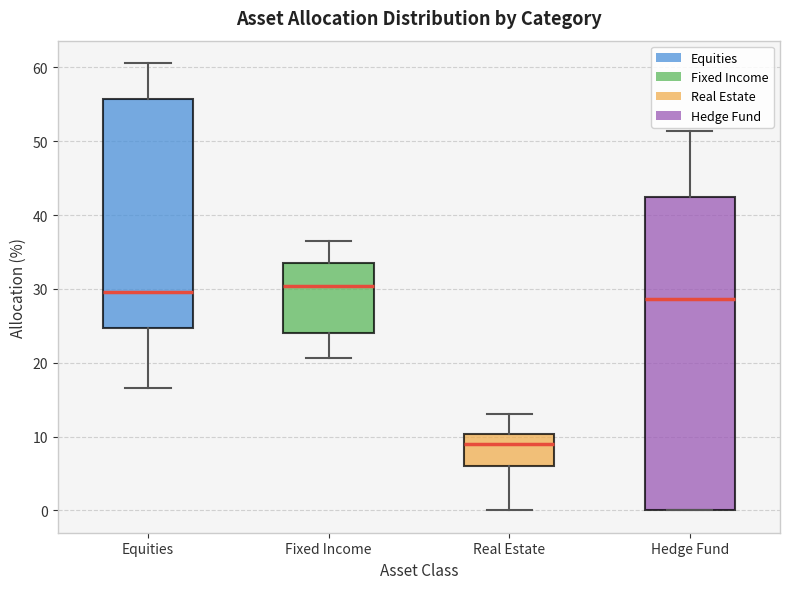

Reading left to right, read every box against the y-axis: the position of its median line, the range the box covers, and the ends of its whiskers. The values are not printed on the chart, so give them approximately, as read against the axis.

Equities: median 30, box 25 to 56, whiskers 17 to 61
Fixed Income: median 30, box 24 to 34, whiskers 21 to 36
Real Estate: median 9, box 6 to 10, whiskers 0 to 13
Hedge Fund: median 29, box 0 to 43, whiskers 0 to 51